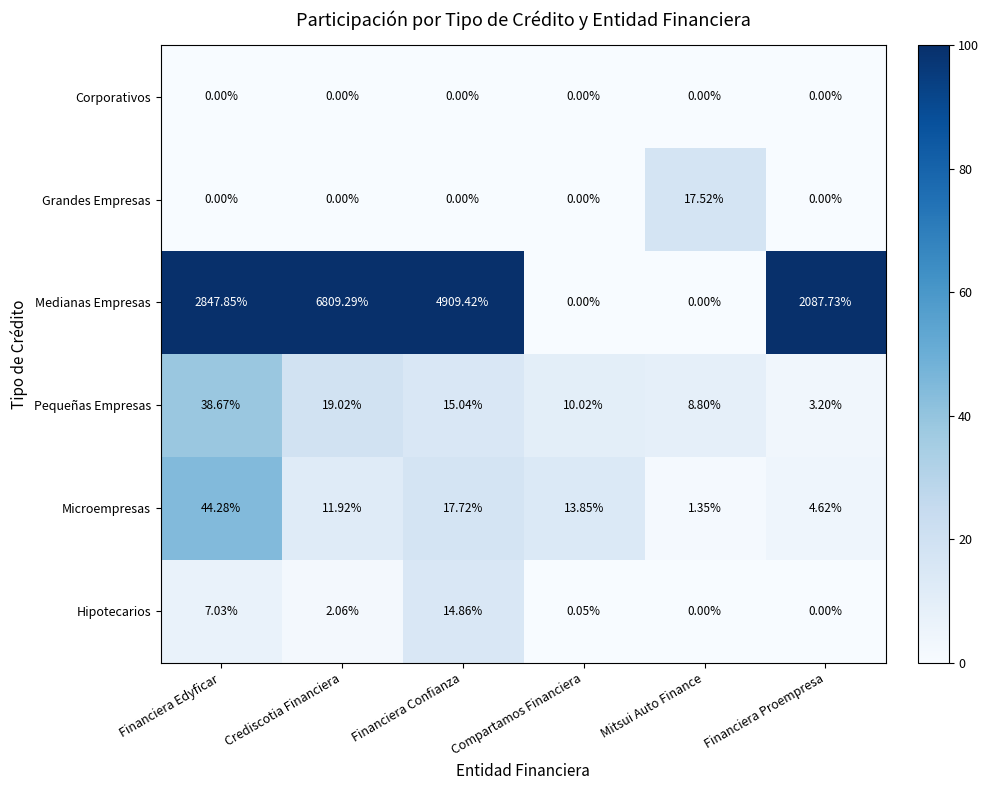

Where is Microempresas nearest to the value 22?

Financiera Confianza